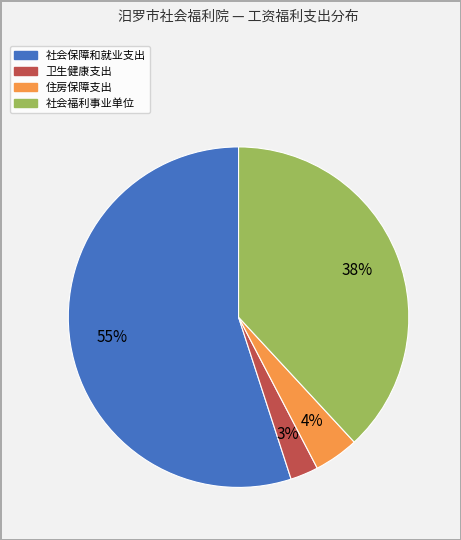

Which slice is the smallest?

卫生健康支出